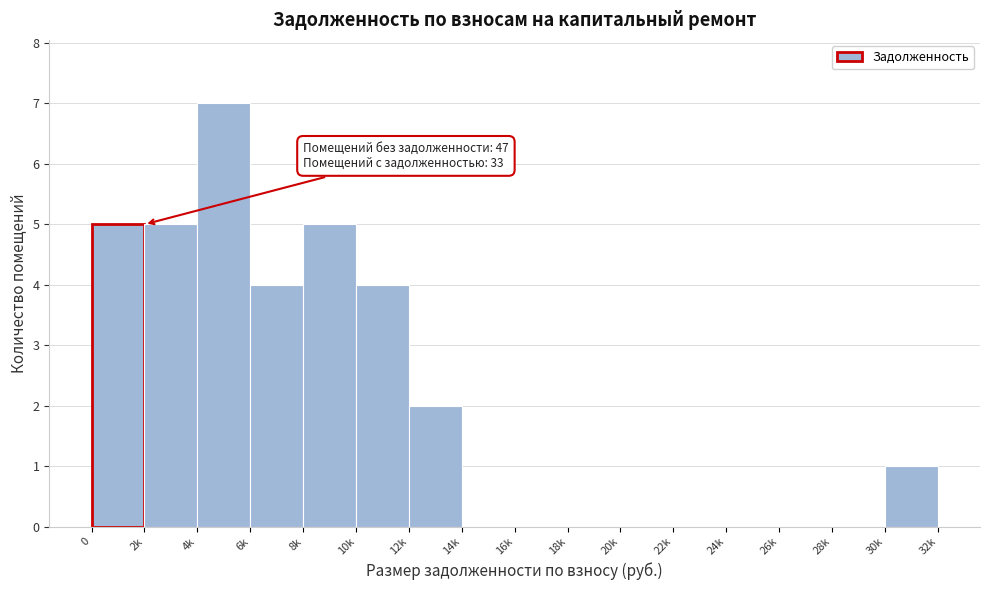

Reading left to right, transcribe all the data shown in this chart.

0=5	2k=5	4k=7	6k=4	8k=5	10k=4	12k=2	14k=0	16k=0	18k=0	20k=0	22k=0	24k=0	26k=0	28k=0	30k=1